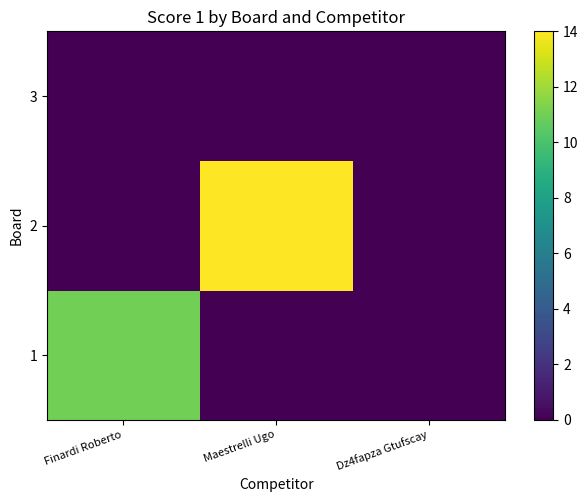

Rank the series by their maximum value, from lowest to highest.

3, 1, 2